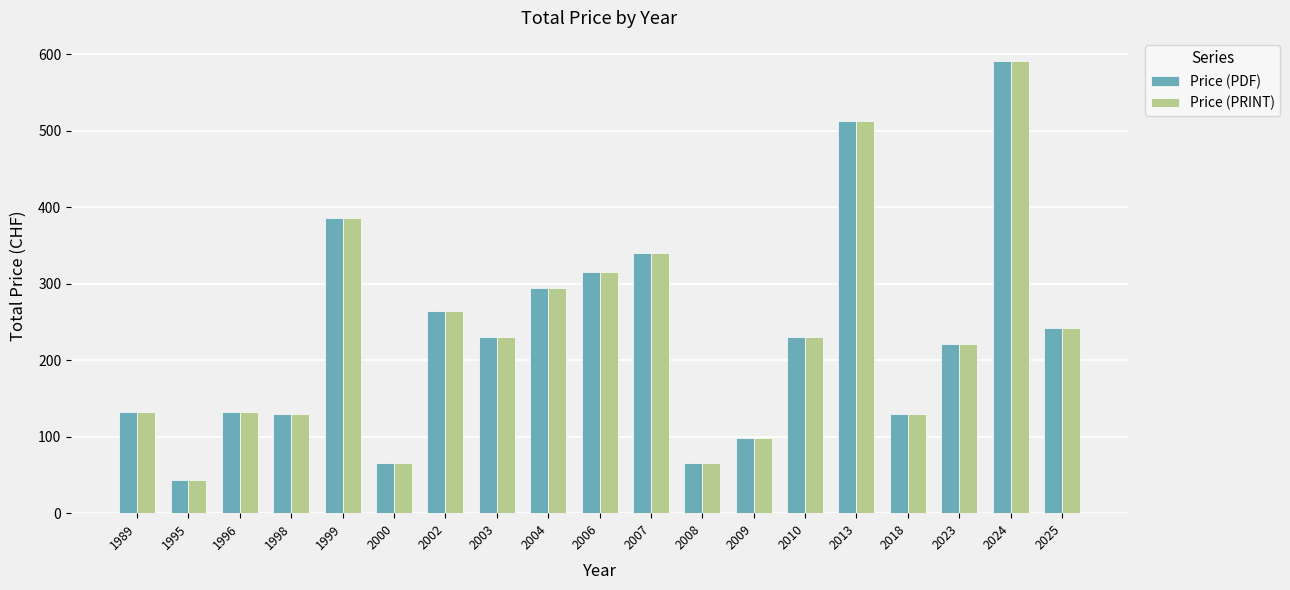

How many bars are there in each group?

2